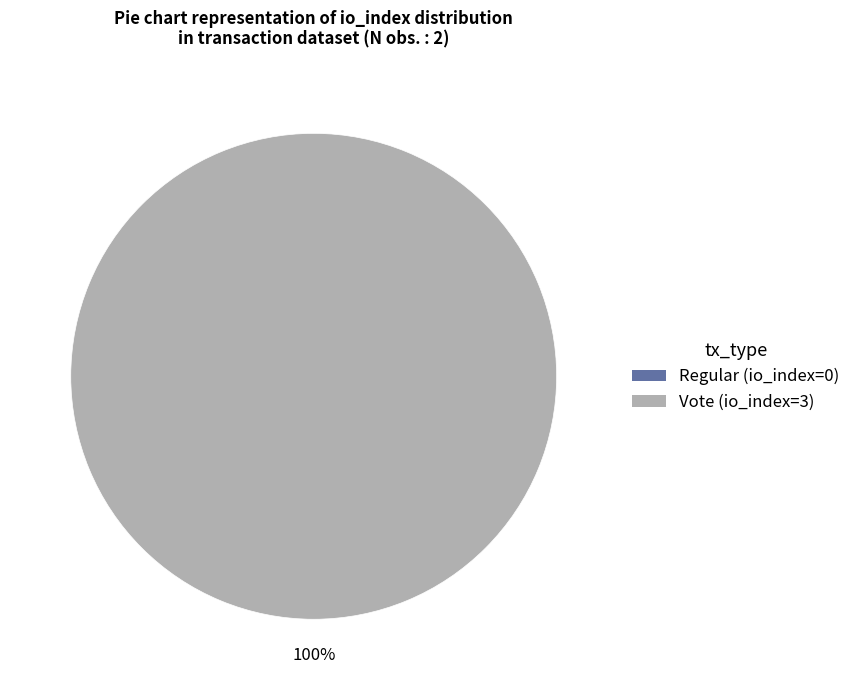

Which slice represents more than half of the pie?

Vote (io_index=3)